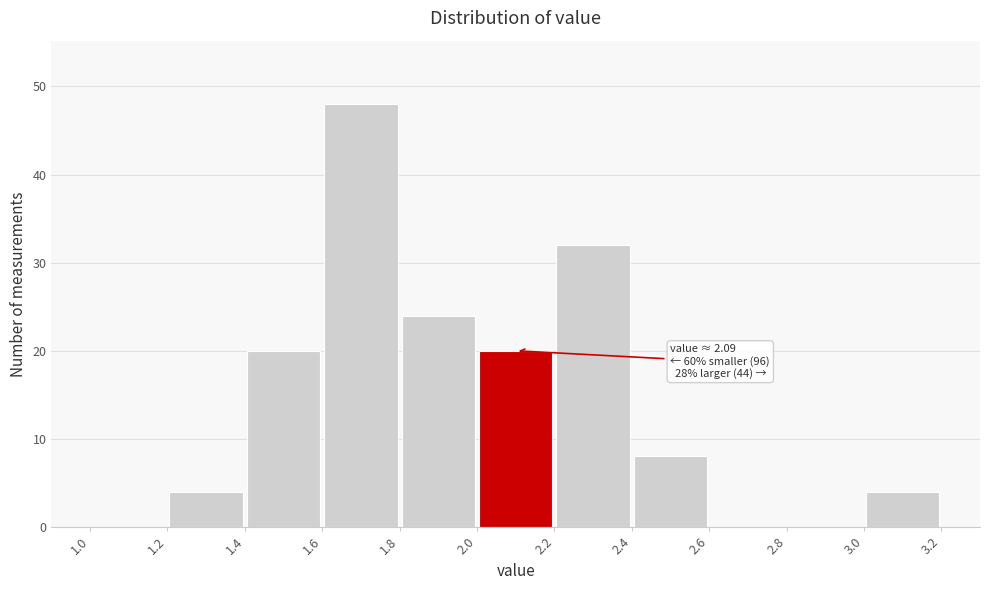

Which range on the x-axis has the tallest bar?

1.6 to 1.8